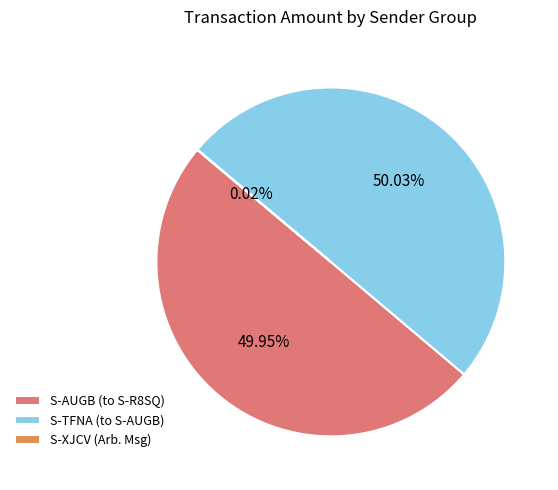

What is the ratio of the value at S-TFNA (to S-AUGB) to the value at S-AUGB (to S-R8SQ)?

1.0